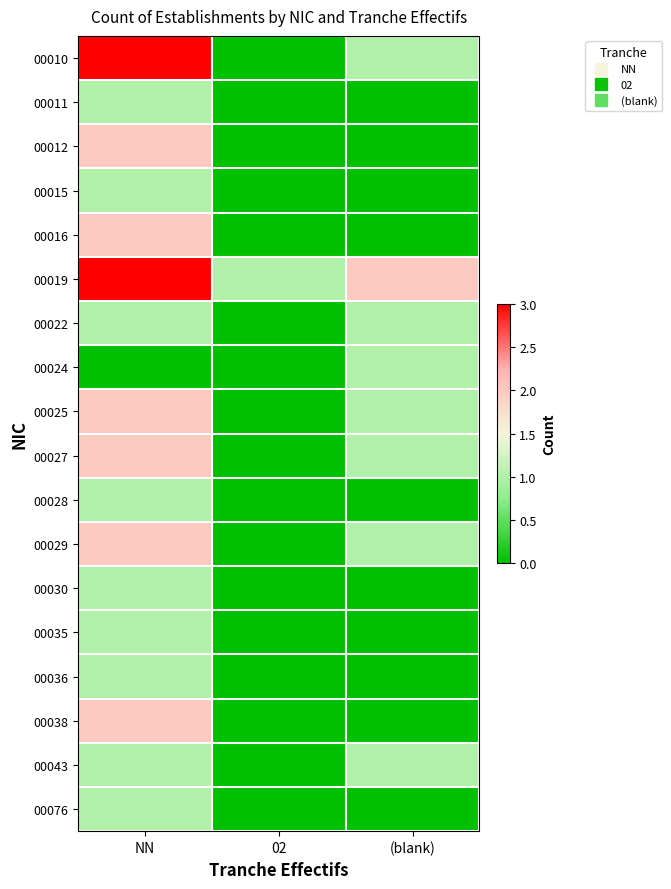

Reading left to right, list all the values displayed in this chart.

00010: NN=3	02=0	(blank)=1
00011: NN=1	02=0	(blank)=0
00012: NN=2	02=0	(blank)=0
00015: NN=1	02=0	(blank)=0
00016: NN=2	02=0	(blank)=0
00019: NN=3	02=1	(blank)=2
00022: NN=1	02=0	(blank)=1
00024: NN=0	02=0	(blank)=1
00025: NN=2	02=0	(blank)=1
00027: NN=2	02=0	(blank)=1
00028: NN=1	02=0	(blank)=0
00029: NN=2	02=0	(blank)=1
00030: NN=1	02=0	(blank)=0
00035: NN=1	02=0	(blank)=0
00036: NN=1	02=0	(blank)=0
00038: NN=2	02=0	(blank)=0
00043: NN=1	02=0	(blank)=1
00076: NN=1	02=0	(blank)=0